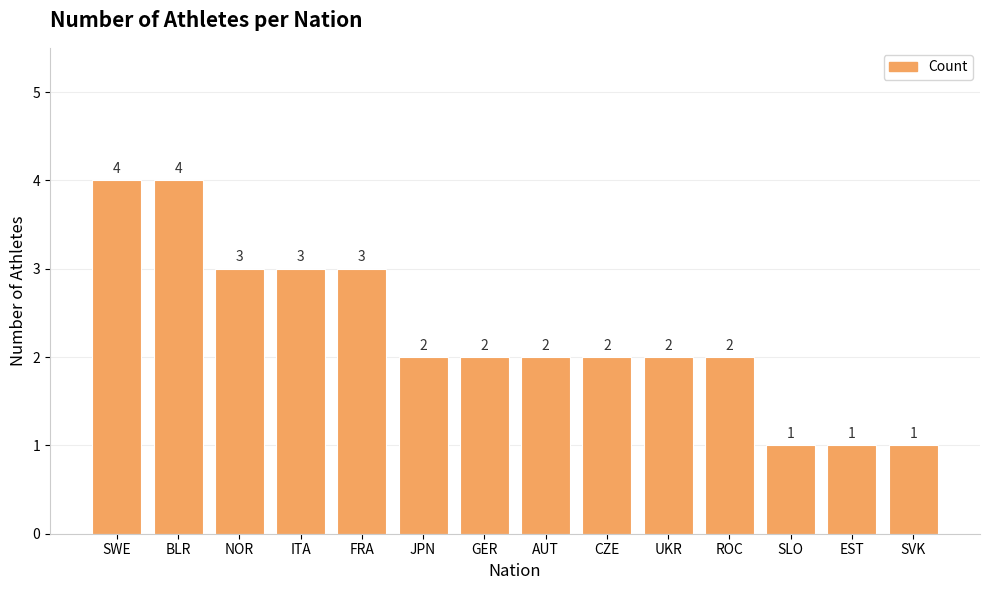

What is the difference between the maximum and second lowest values?

3